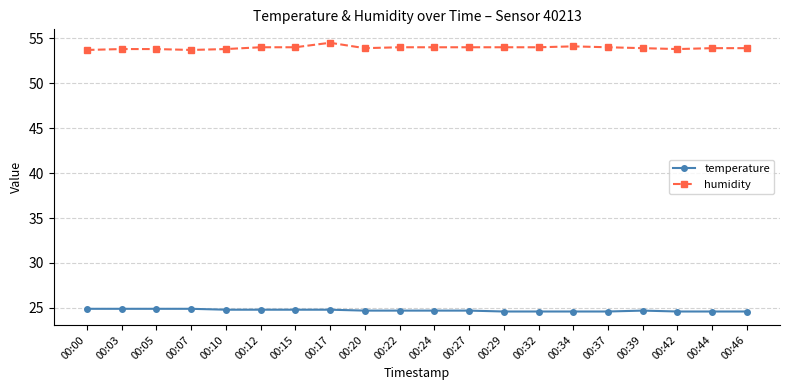

True or false: humidity and temperature cross at least once.

False